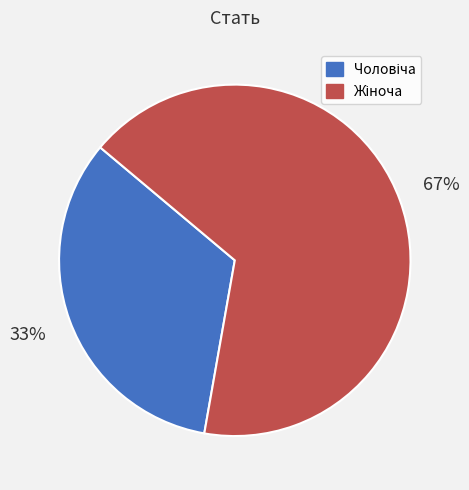

Is there a majority slice in this chart?

Yes